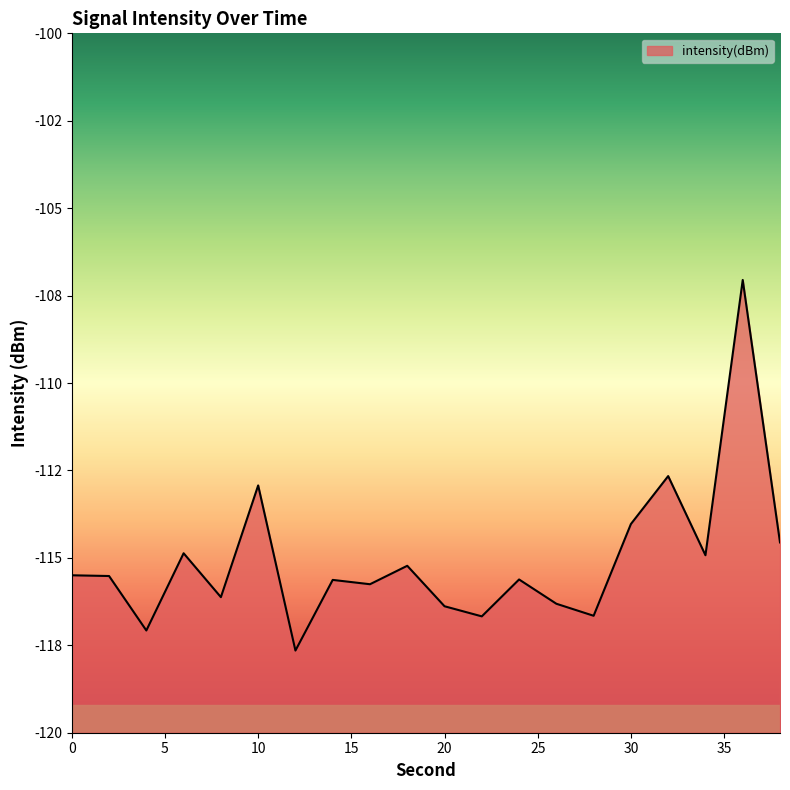

How many points are higher than both their immediate neighbors (excluding endpoints)?

7